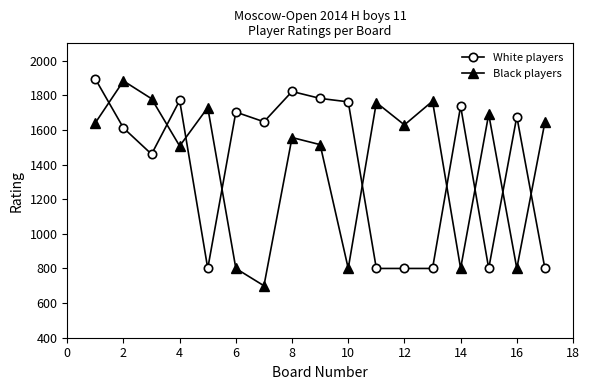

Rank the series by their average value, from highest to lowest.

Black players, White players